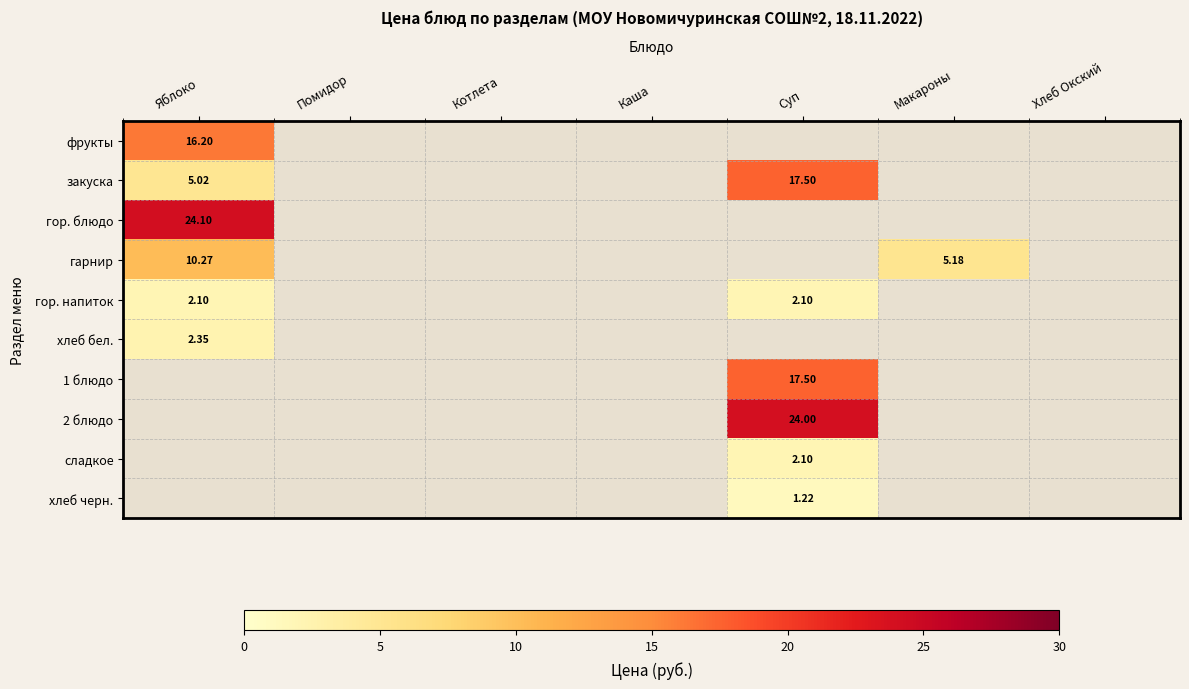

At Каша, list the series in order from largest to smallest.

фрукты, закуска, гор. блюдо, гарнир, гор. напиток, хлеб бел., 1 блюдо, 2 блюдо, сладкое, хлеб черн.